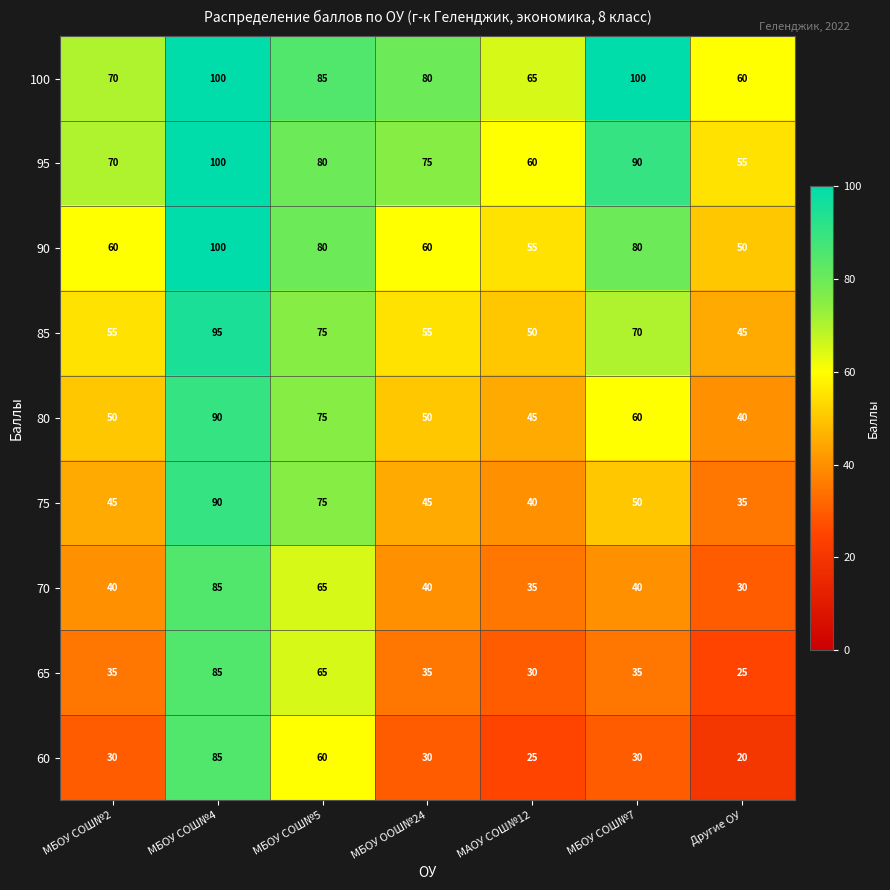

How many data points does each series have?

7